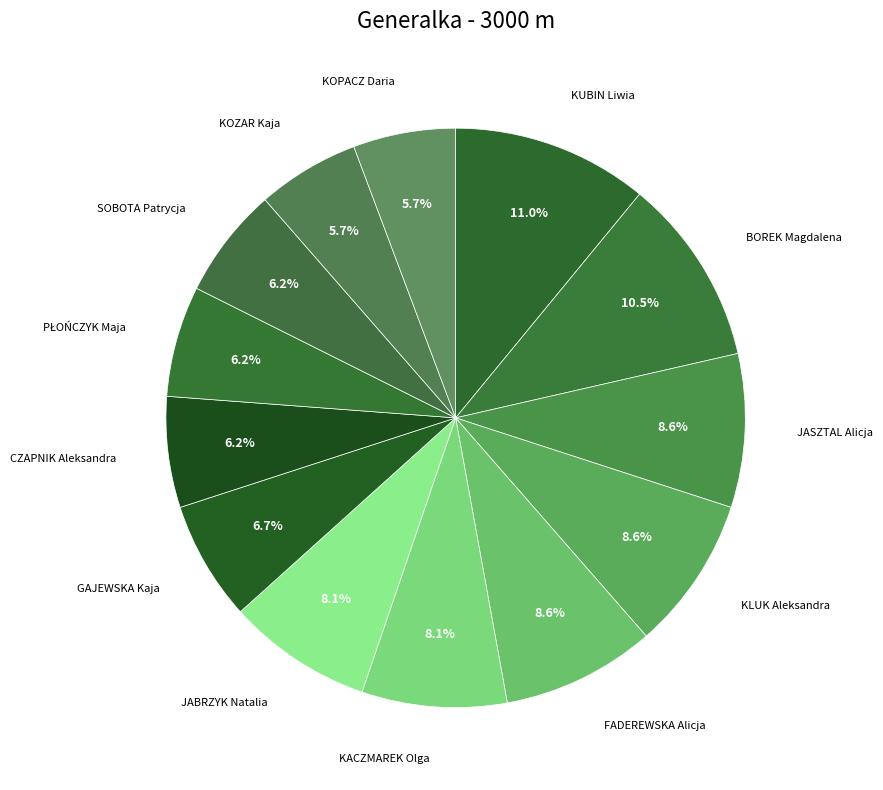

What is the total percentage of SOBOTA Patrycja and KLUK Aleksandra?

14.8%